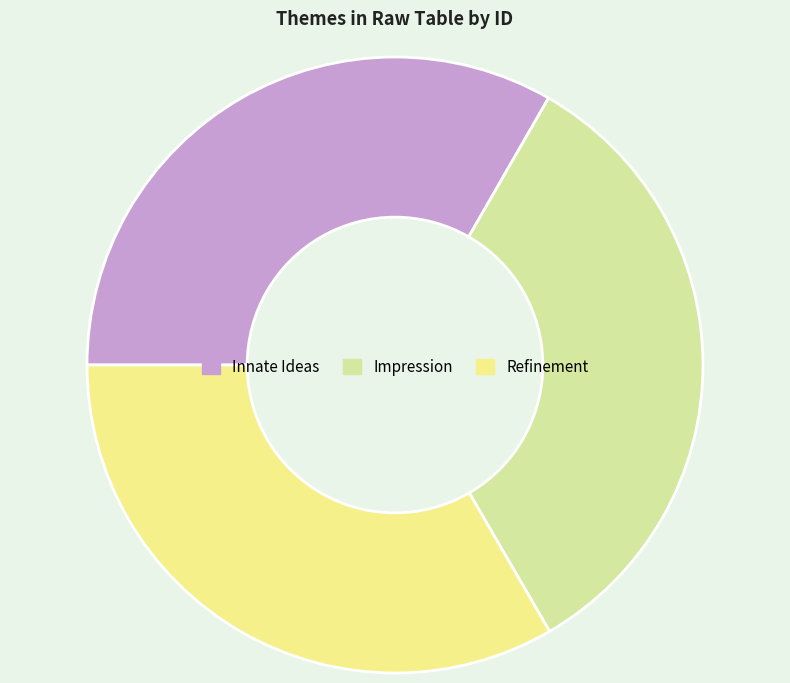

True or false: Impression accounts for 19% of the total.

False